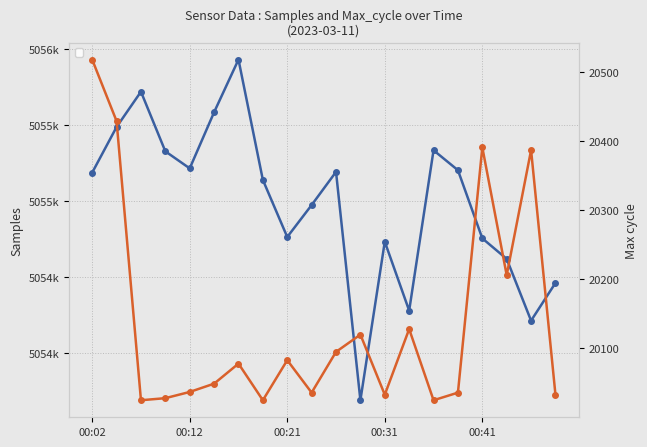

Between 8 and 9, which is larger?

9